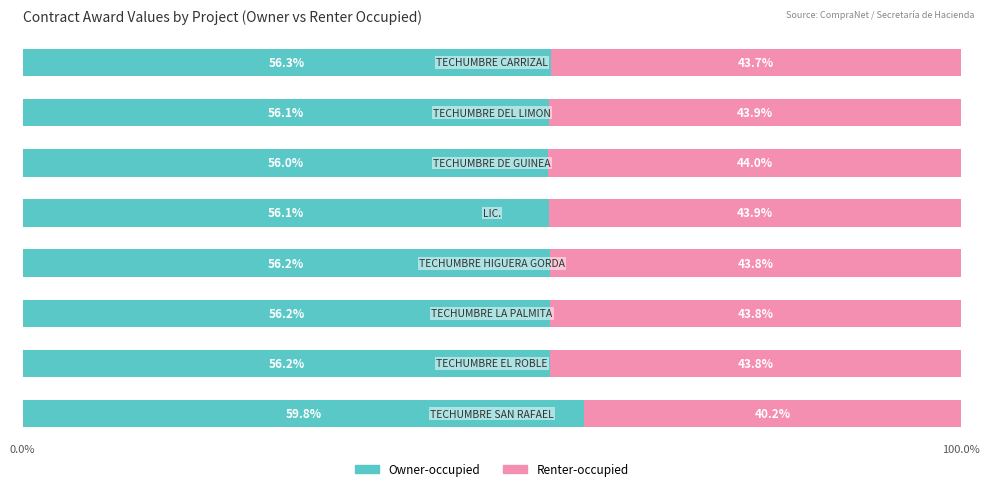

What are all the series names shown in the legend?

Owner-occupied, Renter-occupied